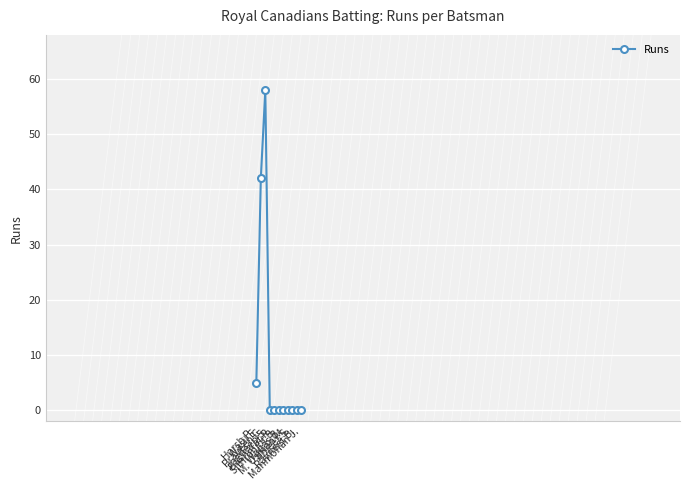

What is the difference between the maximum and second lowest values?

58